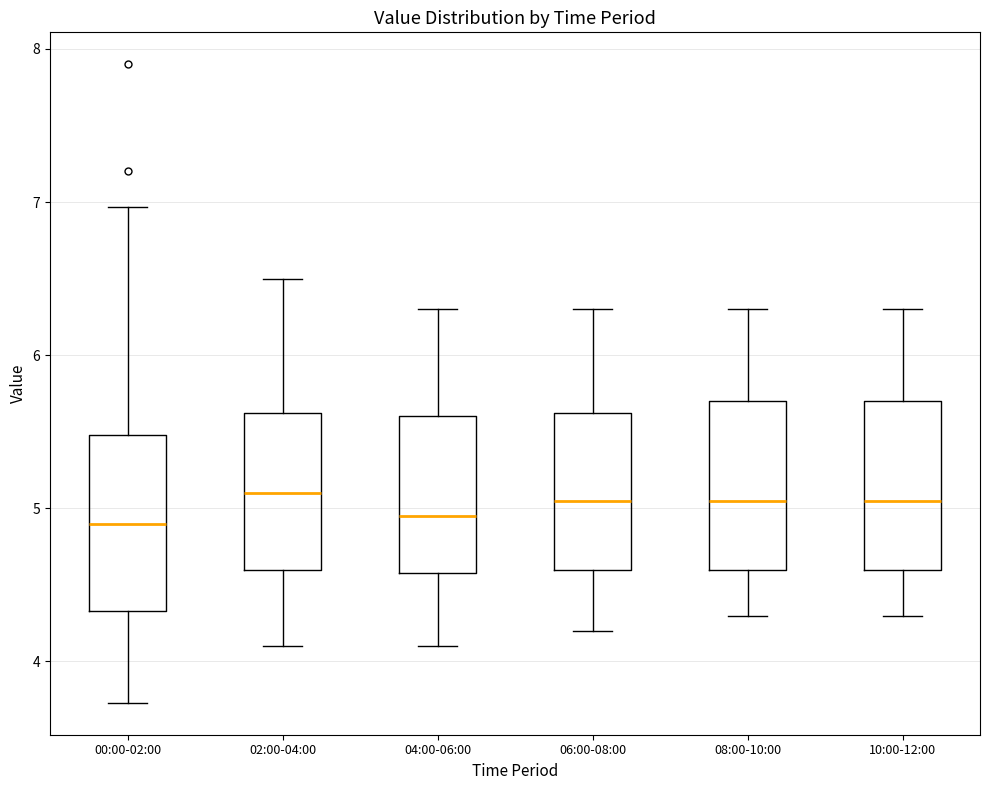

Reading left to right, transcribe this box plot: for each box, give where its median line is, the range the box spans, and where its two whiskers end, as read against the y-axis. The values are not printed on the chart, so give them approximately, as read against the axis.

00:00-02:00: median 4.9, box 4.3 to 5.5, whiskers 3.7 to 7.0
02:00-04:00: median 5.1, box 4.6 to 5.6, whiskers 4.1 to 6.5
04:00-06:00: median 5.0, box 4.6 to 5.6, whiskers 4.1 to 6.3
06:00-08:00: median 5.1, box 4.6 to 5.6, whiskers 4.2 to 6.3
08:00-10:00: median 5.1, box 4.6 to 5.7, whiskers 4.3 to 6.3
10:00-12:00: median 5.1, box 4.6 to 5.7, whiskers 4.3 to 6.3